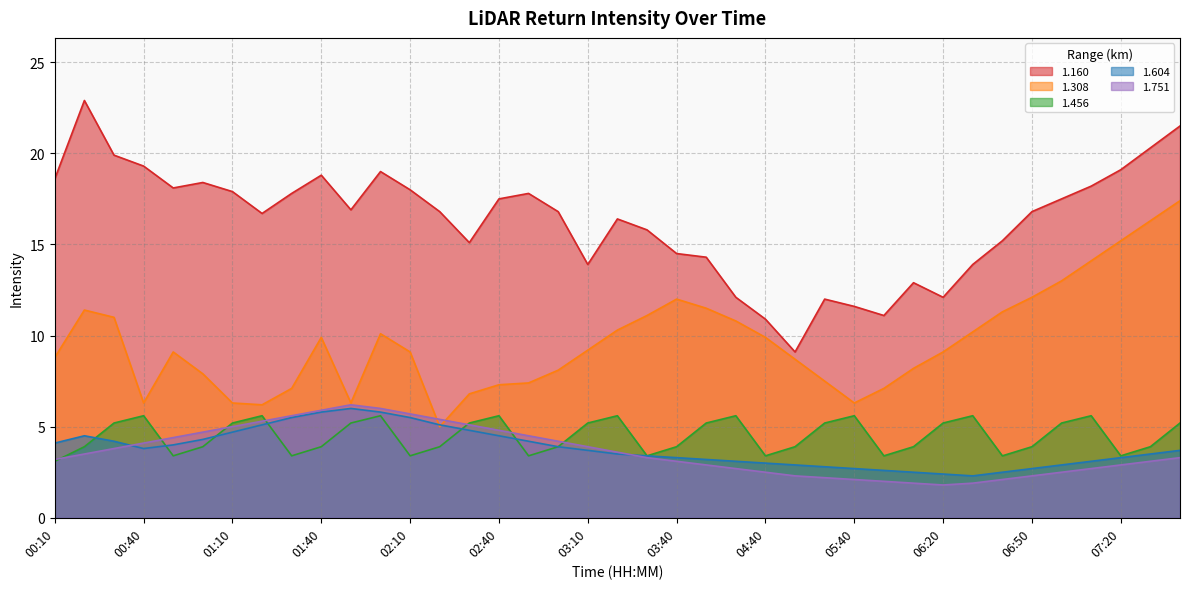

Rank the series by their maximum value, from lowest to highest.

1.456, 1.604, 1.751, 1.308, 1.160